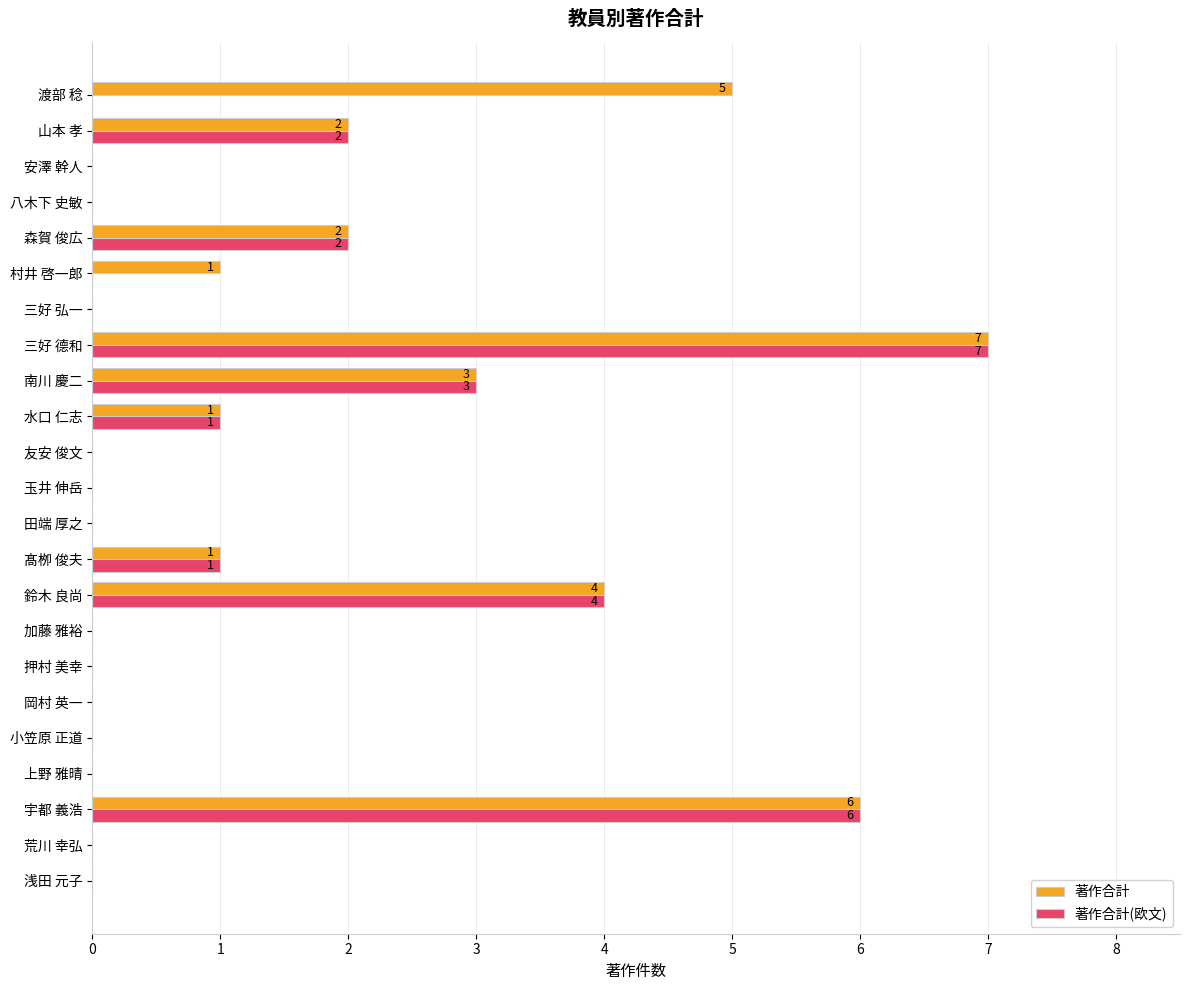

Which category has the highest value in the 著作合計 series?

三好 德和